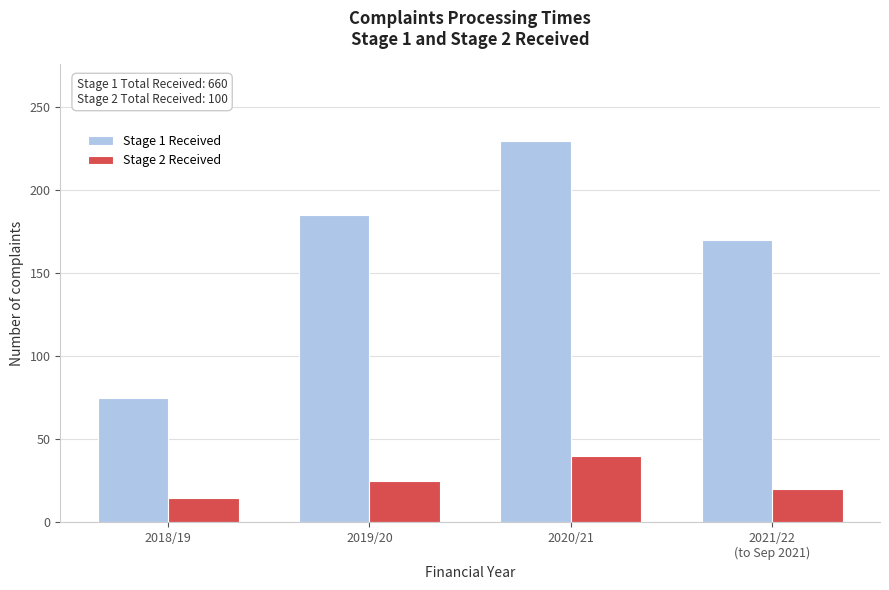

Reading left to right, transcribe all the data shown in this chart.

Stage 1 Received: 75	185	230	170
Stage 2 Received: 15	25	40	20